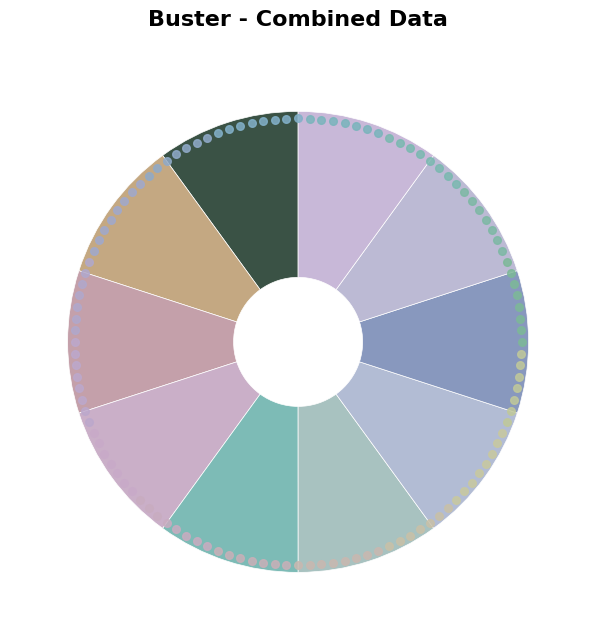

How many segments does this pie chart have?

10